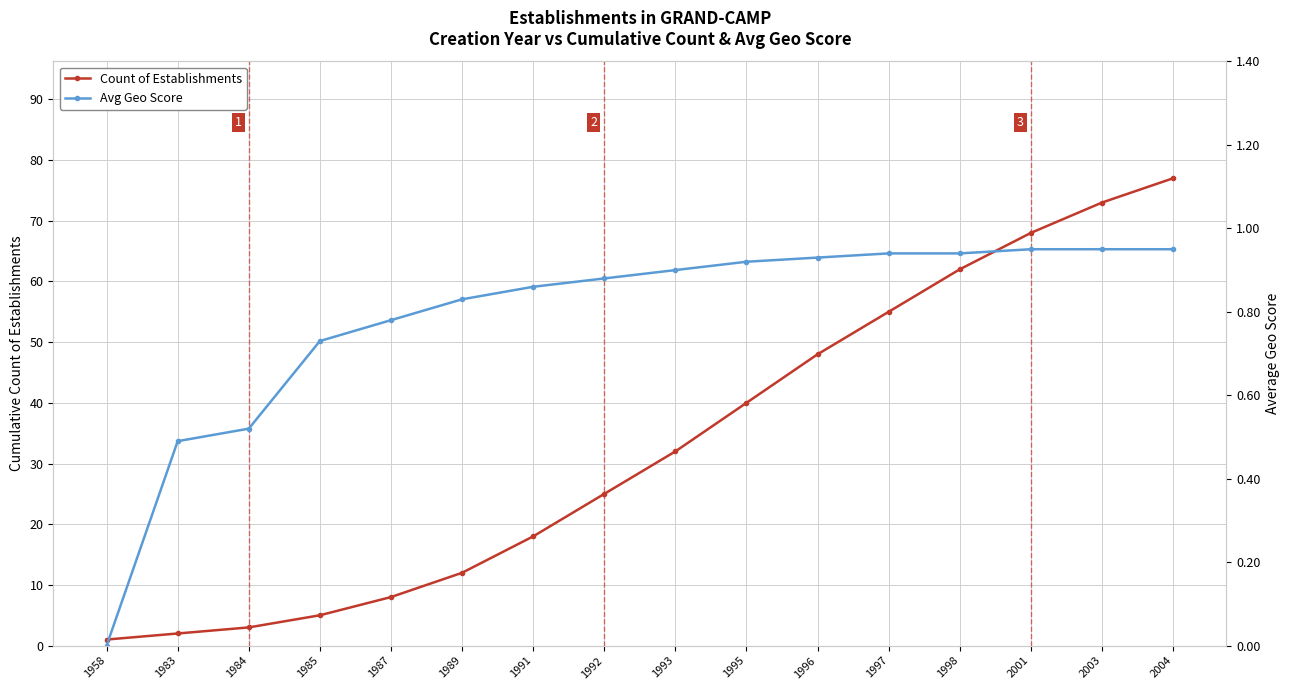

Reading right to left, what are all the values shown in this chart?

Count of Establishments: 2004=77.0	2003=73.0	2001=68.0	1998=62.0	1997=55.0	1996=48.0	1995=40.0	1993=32.0	1992=25.0	1991=18.0	1989=12.0	1987=8.0	1985=5.0	1984=3.0	1983=2.0	1958=1.0
Avg Geo Score: 2004=0.9	2003=0.9	2001=0.9	1998=0.9	1997=0.9	1996=0.9	1995=0.9	1993=0.9	1992=0.9	1991=0.9	1989=0.8	1987=0.8	1985=0.7	1984=0.5	1983=0.5	1958=0.0